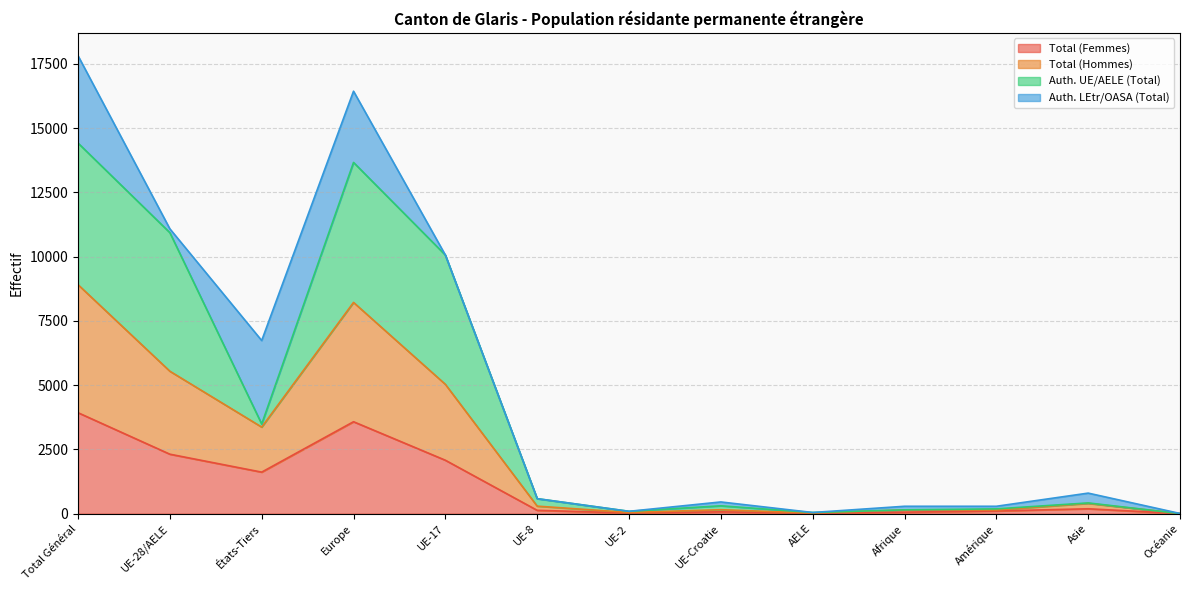

What are all the series names shown in the legend?

Total (Femmes), Total (Hommes), Auth. UE/AELE (Total), Auth. LEtr/OASA (Total)